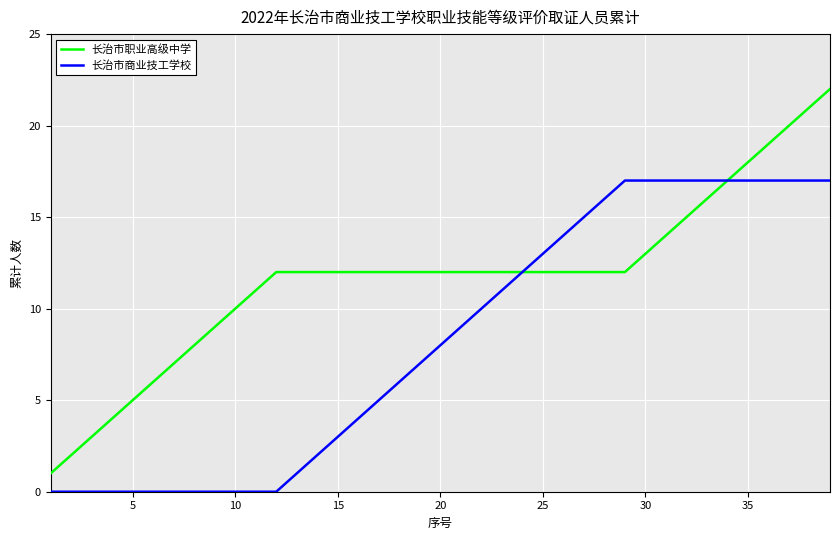

List the series in order of their peak value, lowest first.

长治市商业技工学校, 长治市职业高级中学